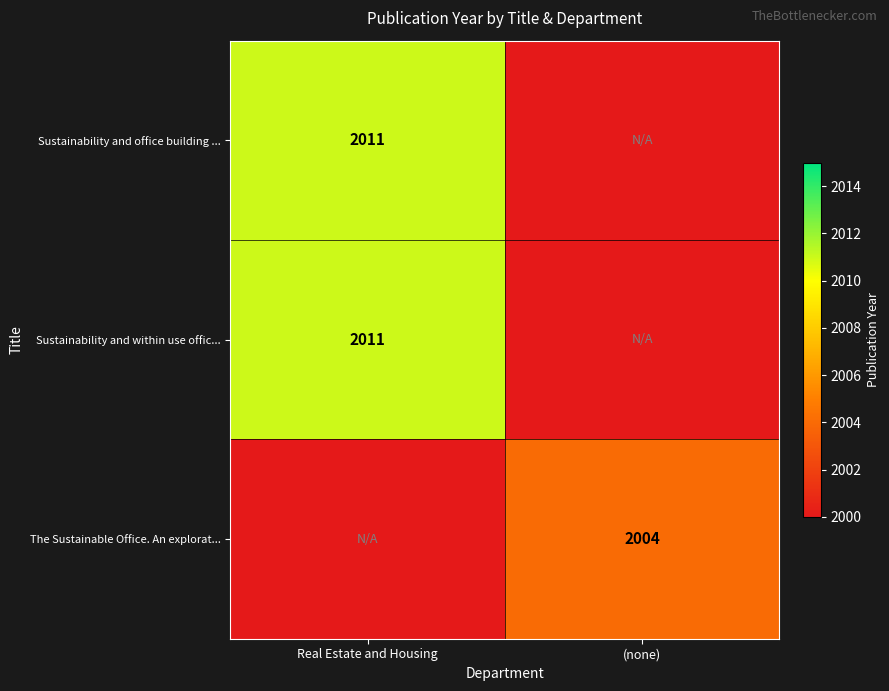

At how many categories does at least one series exceed 2008?

1